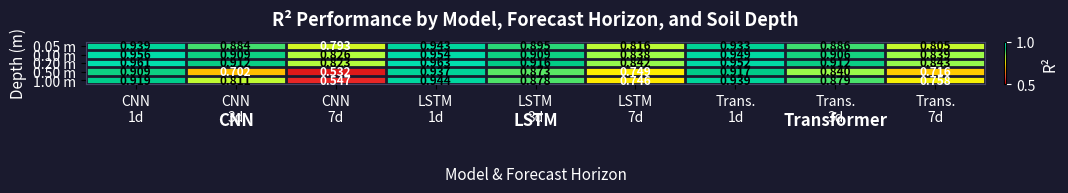

At how many categories does at least one series exceed 0?

9